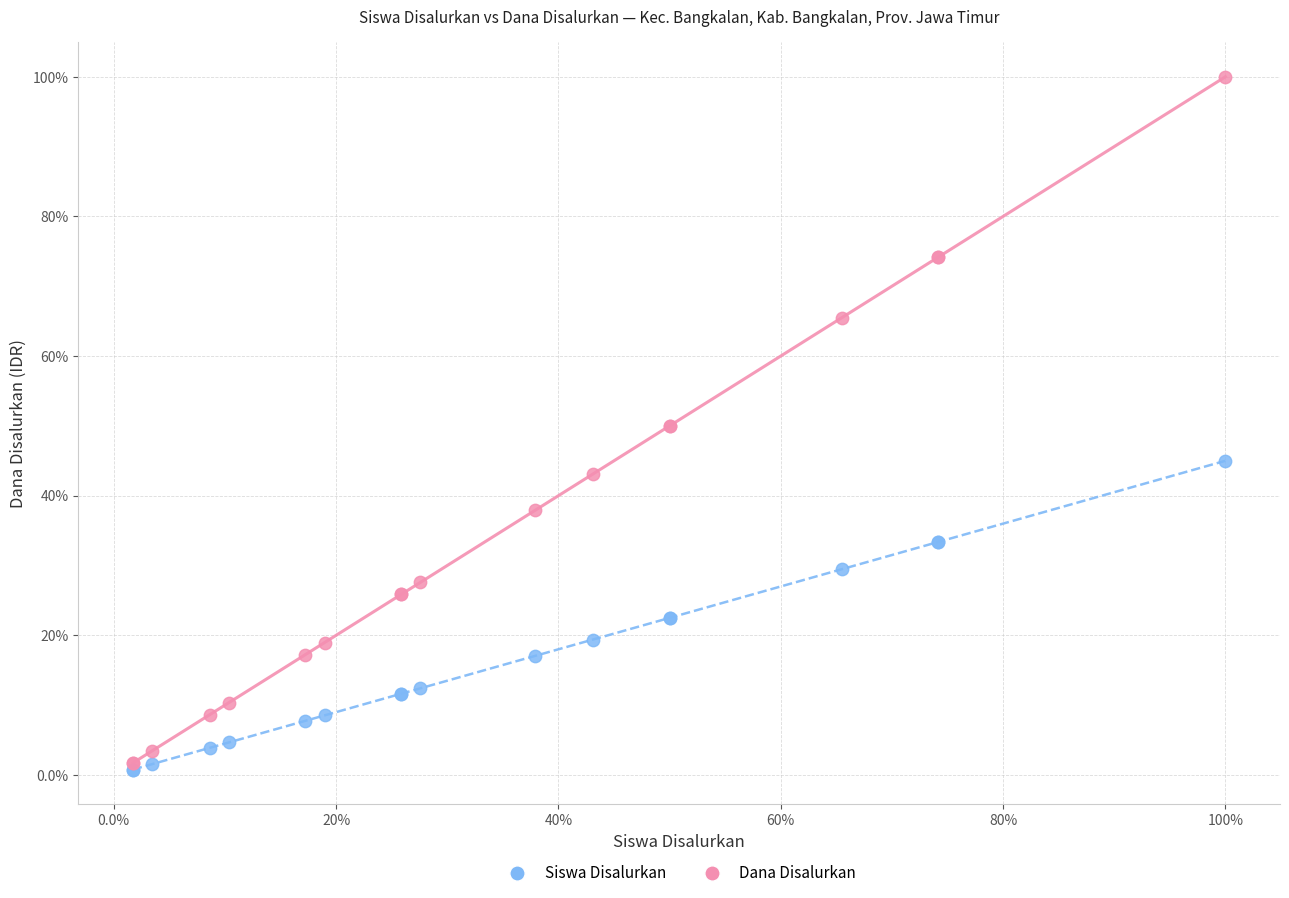

What are all the series names shown in the legend?

Siswa Disalurkan, Dana Disalurkan